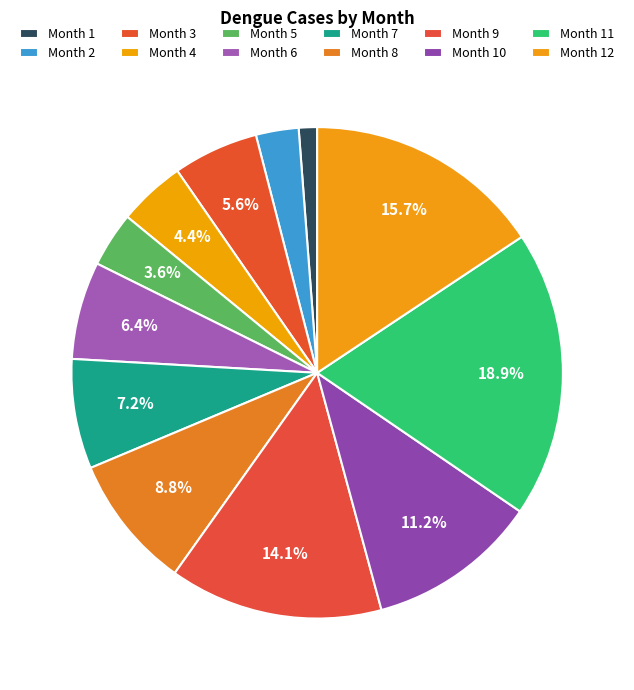

How many segments does this pie chart have?

12